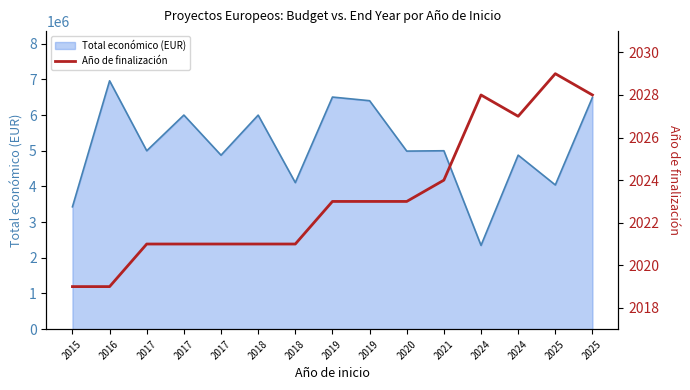

What is the sum of all values?

30348